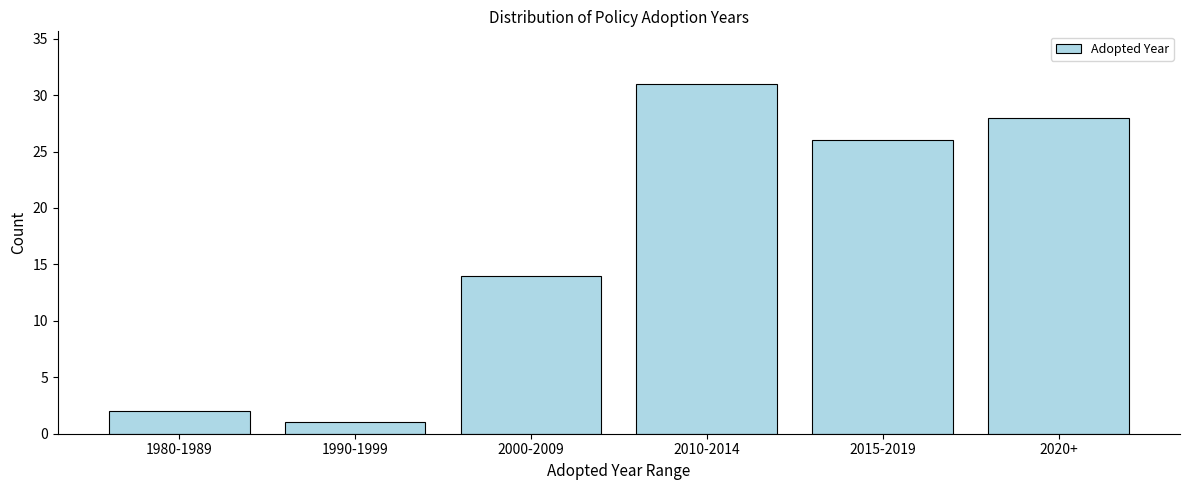

Reading left to right, transcribe all the data shown in this chart.

2	1	14	31	26	28